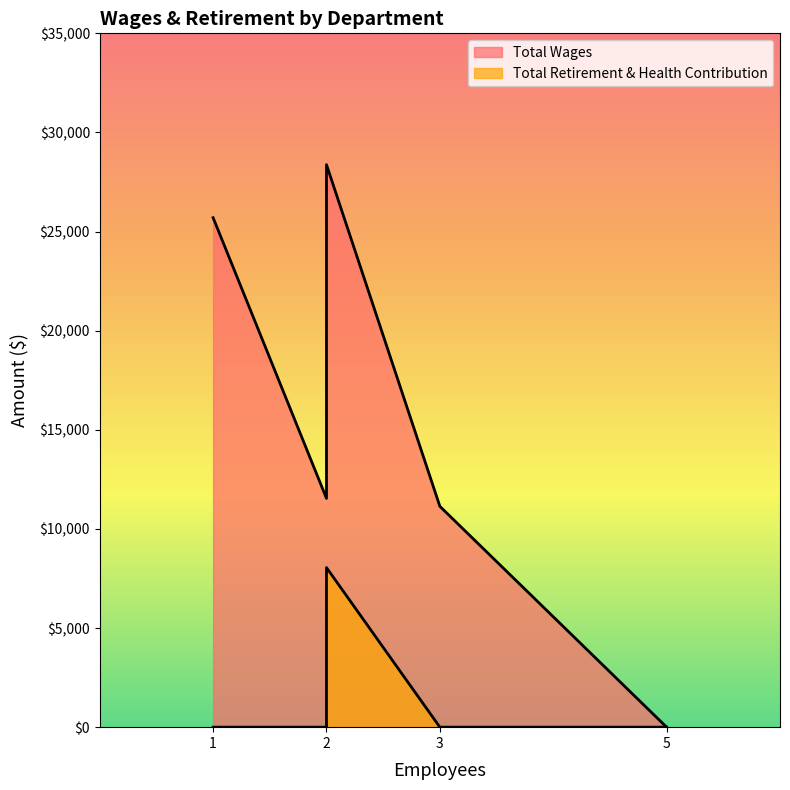

What is the difference between the second highest and second lowest values in the Total Wages series?

14560